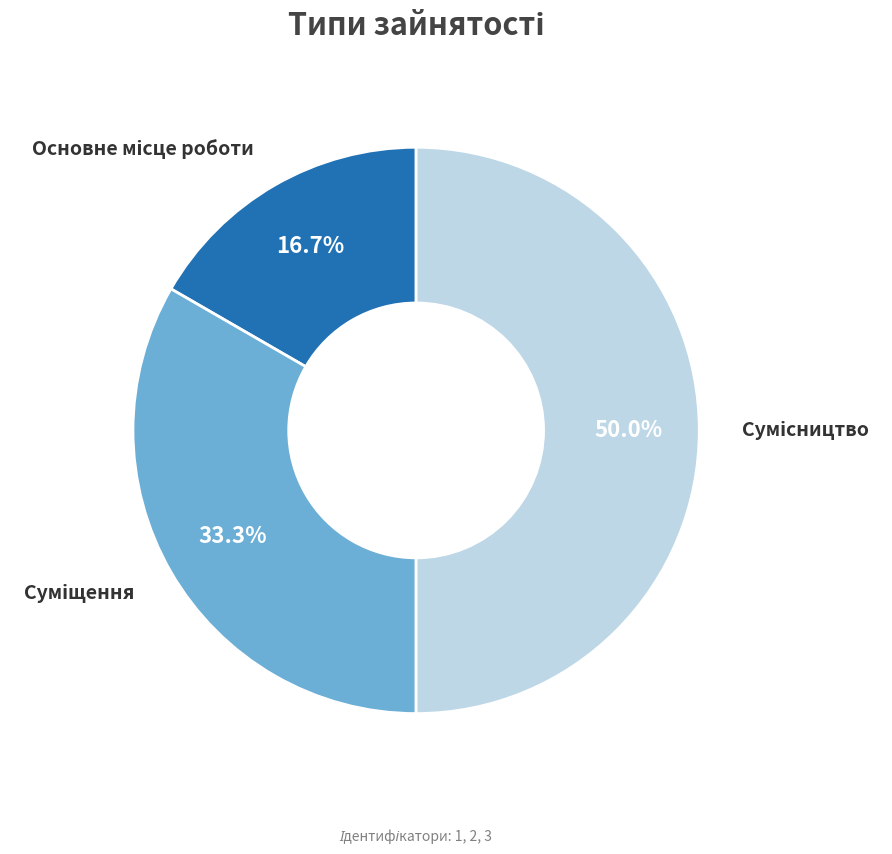

Is it true that Суміщення is 45% of the pie?

False